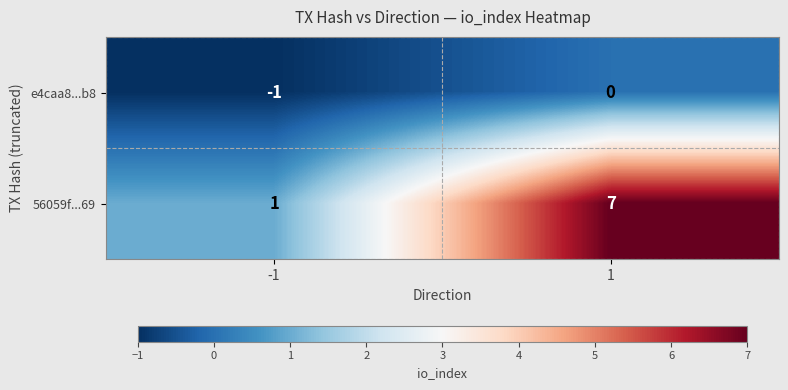

Reading right to left, list all the values displayed in this chart.

e4caa8...b8: 1=0	-1=-1
56059f...69: 1=7	-1=1